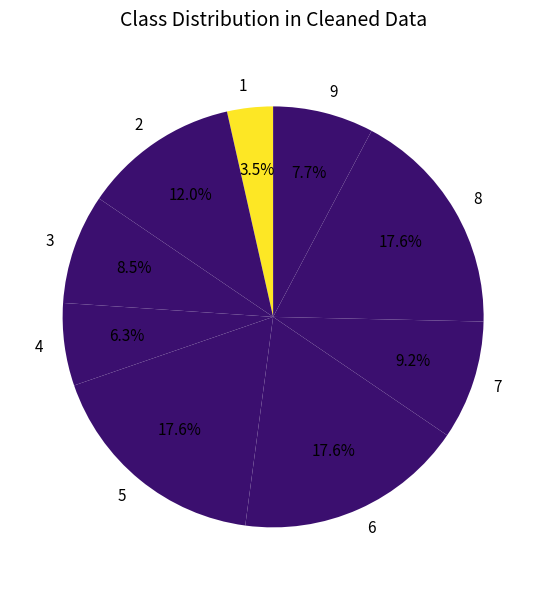

Is it true that 9 is 18% of the pie?

False